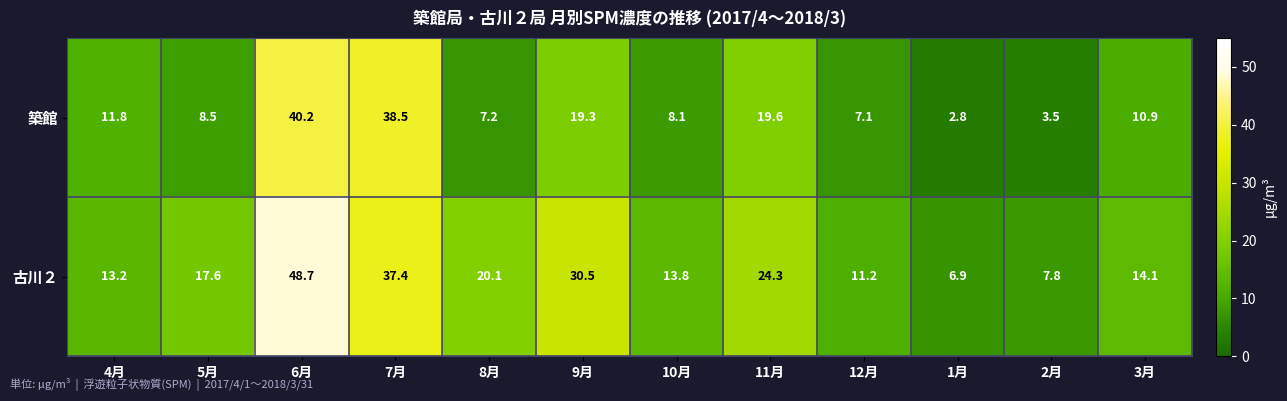

What is the average value of the 古川２ series?

20.5